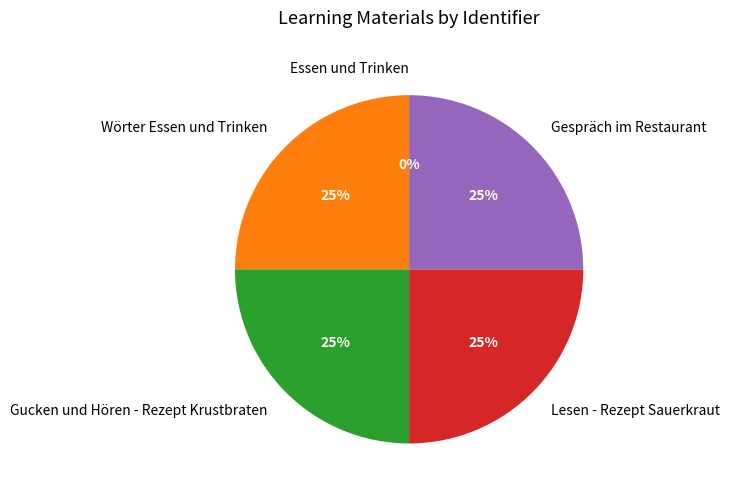

True or false: Gespräch im Restaurant accounts for 25% of the total.

True